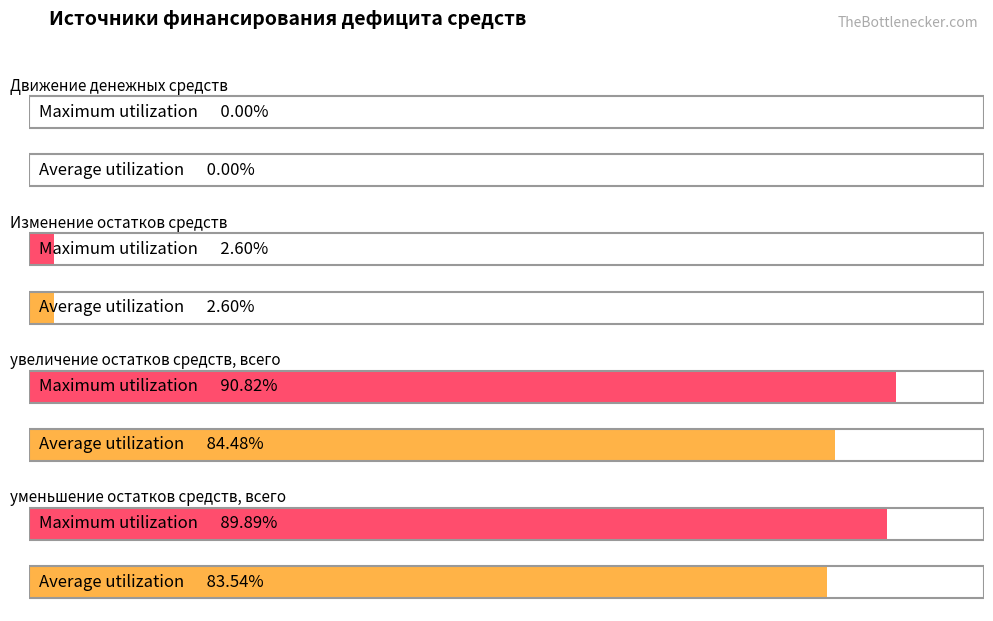

True or false: Maximum utilization has a value of 2136.9 at Движение денежных средств.

False